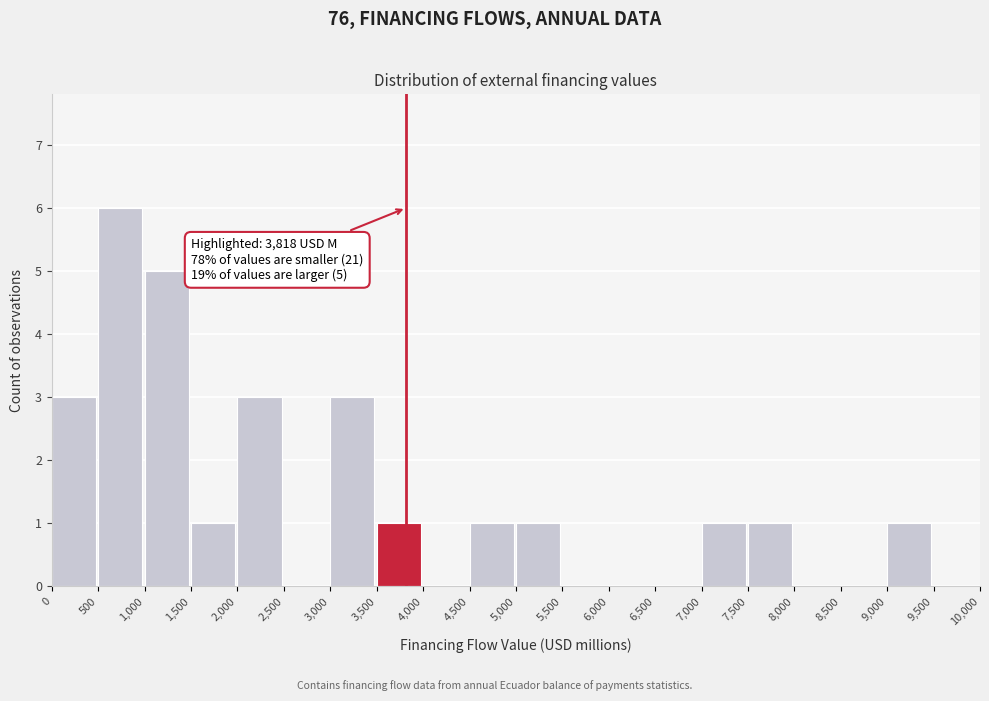

Over which range of the x-axis is the bar tallest?

500 to 1,000